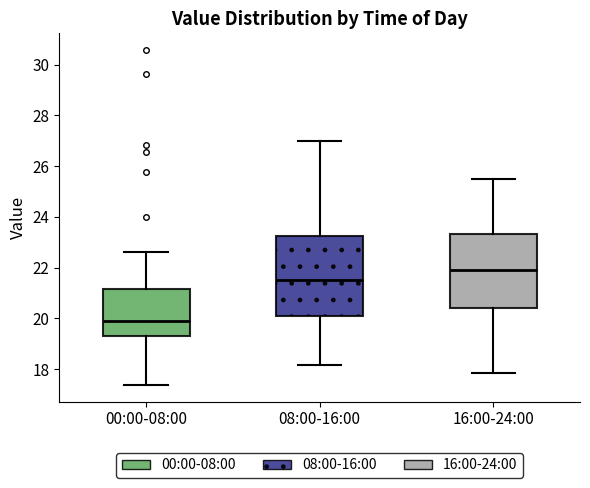

Reading left to right, read every box against the y-axis: the position of its median line, the range the box covers, and the ends of its whiskers. The values are not printed on the chart, so give them approximately, as read against the axis.

00:00-08:00: median 20.0, box 19.2 to 21.2, whiskers 17.4 to 22.6
08:00-16:00: median 21.6, box 20.0 to 23.2, whiskers 18.2 to 27.0
16:00-24:00: median 22.0, box 20.4 to 23.4, whiskers 17.8 to 25.6